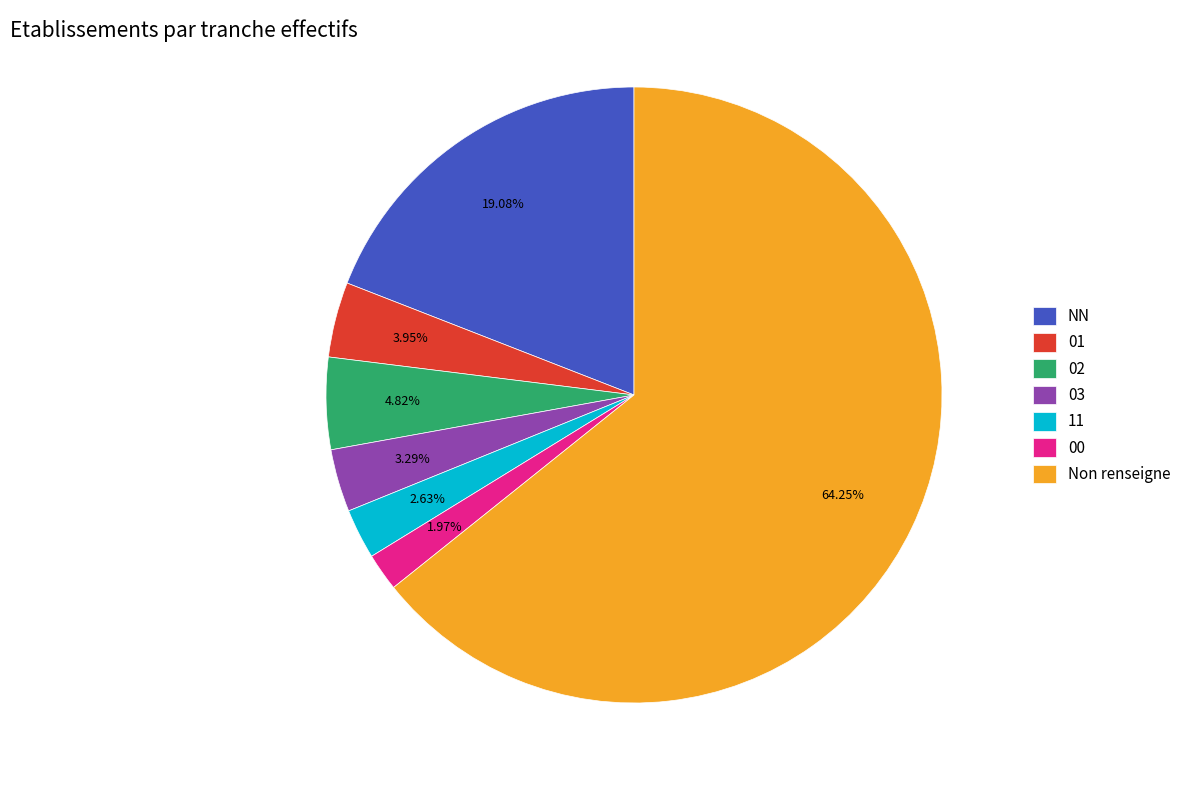

To the nearest percent, what is the average slice percentage?

14%